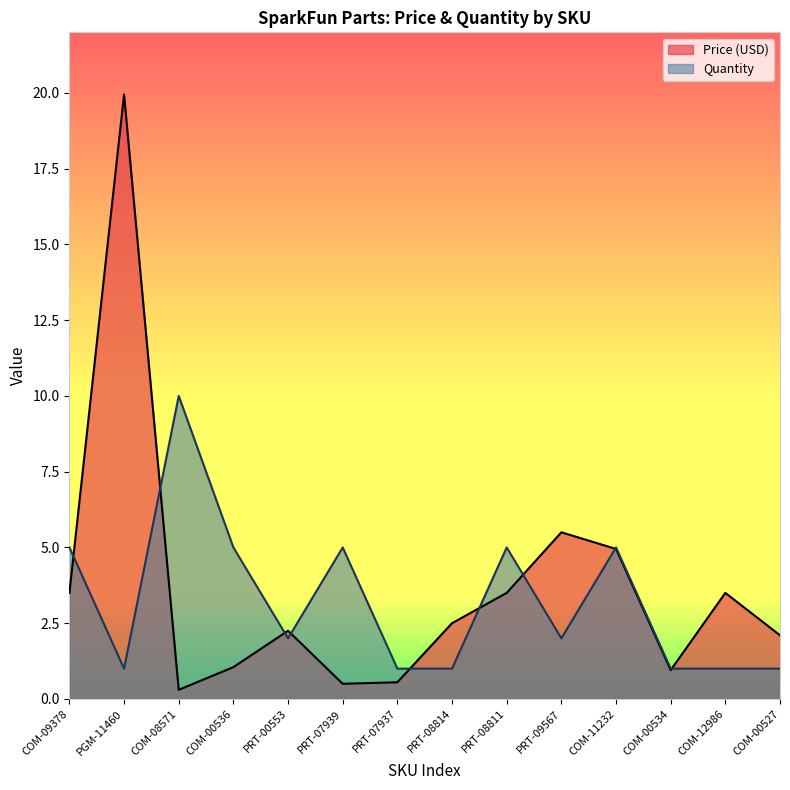

Is it true that Price (USD) equals 3.5 at PRT-08811?

True